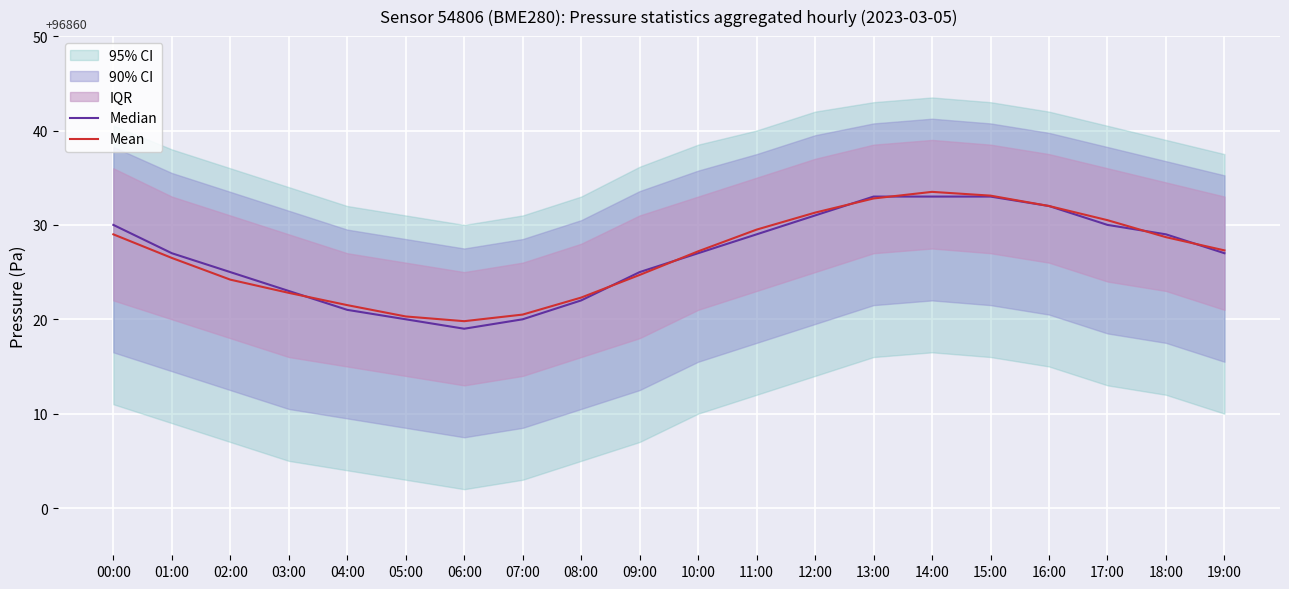

Is it true that Mean equals 137474.0 at 16:00?

False